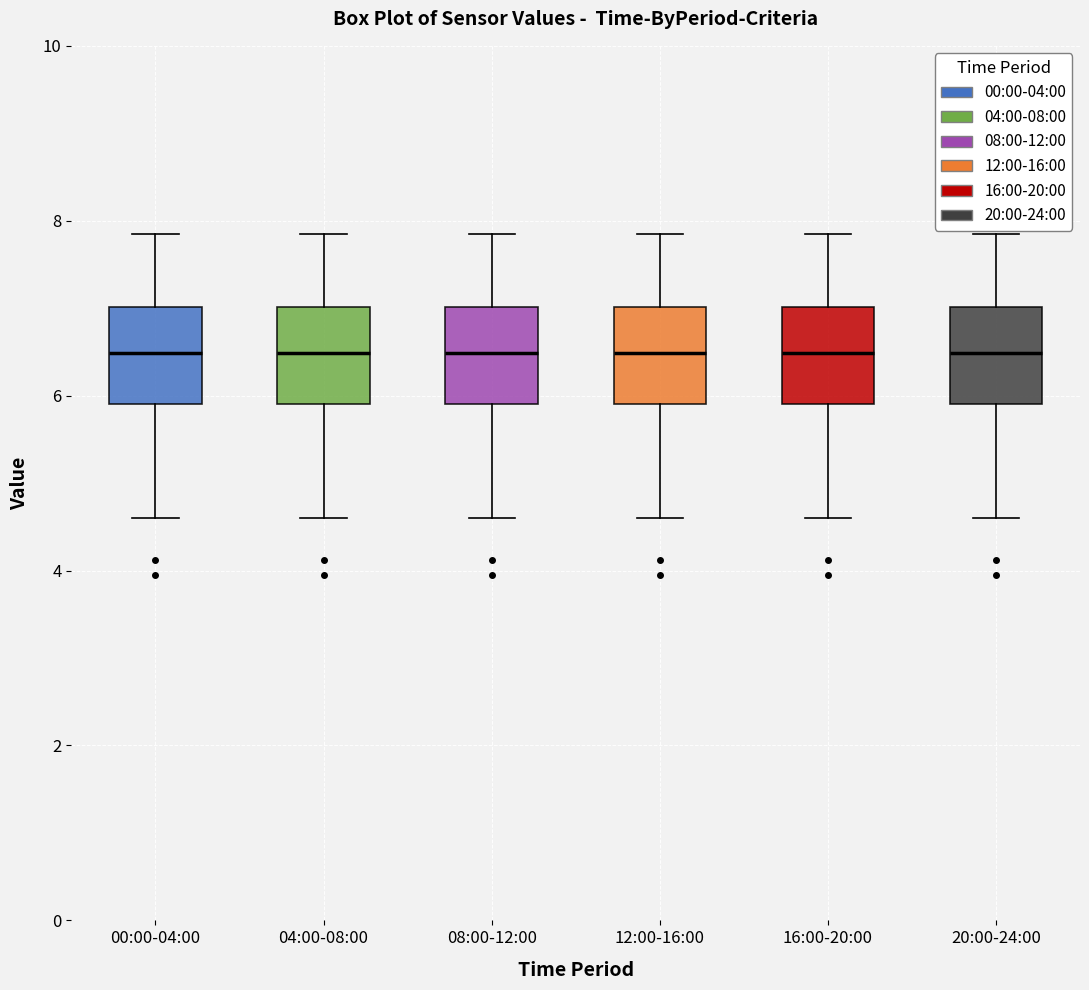

Reading left to right, read every box against the y-axis: the position of its median line, the range the box covers, and the ends of its whiskers. The values are not printed on the chart, so give them approximately, as read against the axis.

00:00-04:00: median 6.4, box 6.0 to 7.0, whiskers 4.6 to 7.8
04:00-08:00: median 6.4, box 6.0 to 7.0, whiskers 4.6 to 7.8
08:00-12:00: median 6.4, box 6.0 to 7.0, whiskers 4.6 to 7.8
12:00-16:00: median 6.4, box 6.0 to 7.0, whiskers 4.6 to 7.8
16:00-20:00: median 6.4, box 6.0 to 7.0, whiskers 4.6 to 7.8
20:00-24:00: median 6.4, box 6.0 to 7.0, whiskers 4.6 to 7.8